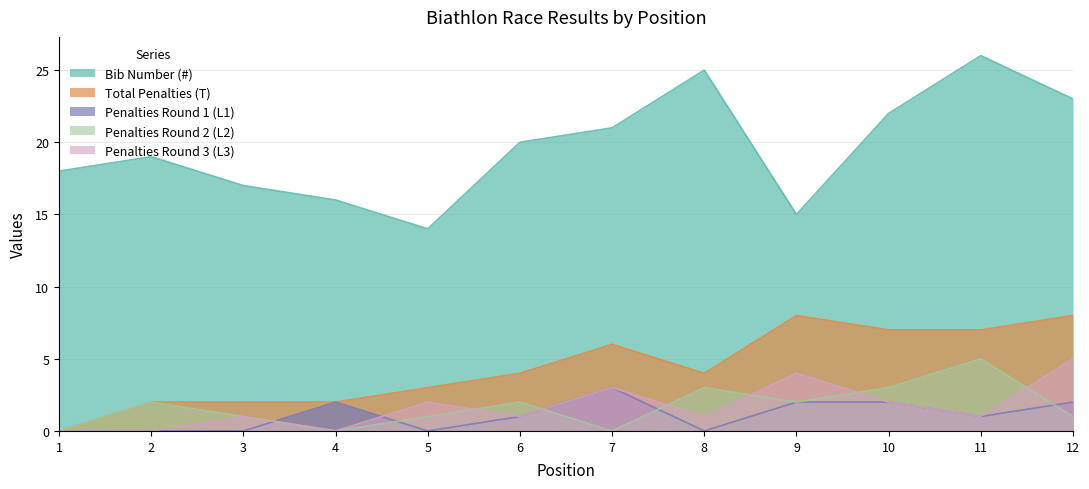

The Total Penalties (T) series shows 12 at 12. True or false?

False